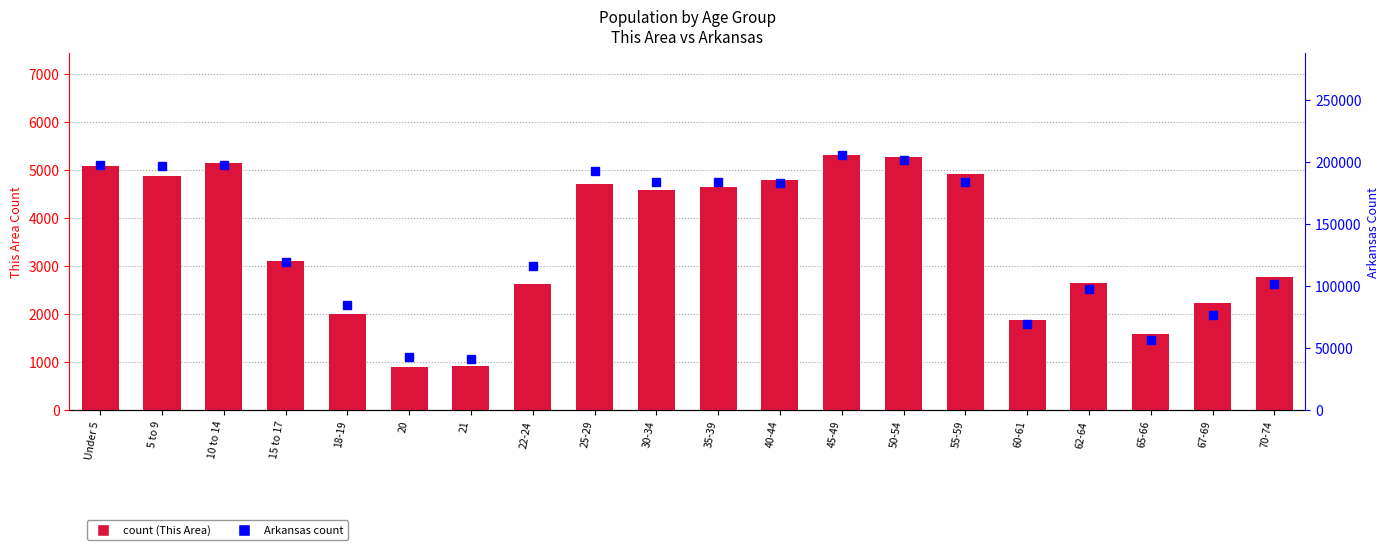

What is the difference between the second highest and second lowest values in the Arkansas series?

158952